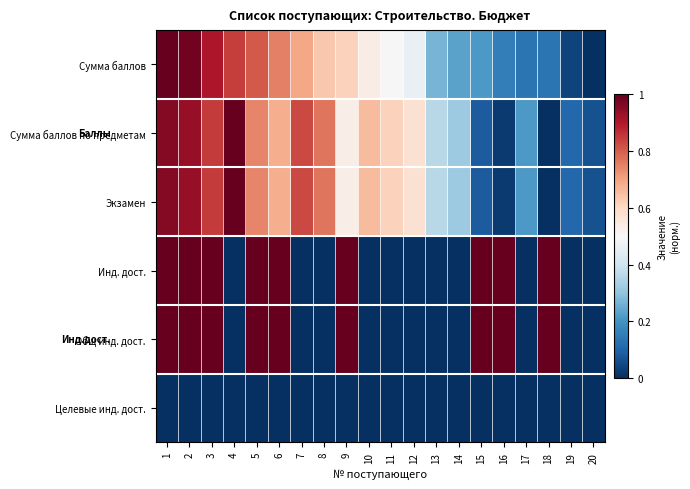

Reading left to right, what are all the values shown in this chart?

Сумма баллов: 1=1.0	2=1.0	3=0.9	4=0.8	5=0.8	6=0.8	7=0.7	8=0.6	9=0.6	10=0.5	11=0.5	12=0.5	13=0.3	14=0.2	15=0.2	16=0.2	17=0.1	18=0.1	19=0.0	20=0.0
Сумма баллов по предметам: 1=1.0	2=0.9	3=0.9	4=1.0	5=0.7	6=0.7	7=0.8	8=0.8	9=0.5	10=0.7	11=0.6	12=0.6	13=0.4	14=0.3	15=0.1	16=0.0	17=0.2	18=0.0	19=0.1	20=0.1
Экзамен: 1=1.0	2=0.9	3=0.9	4=1.0	5=0.7	6=0.7	7=0.8	8=0.8	9=0.5	10=0.7	11=0.6	12=0.6	13=0.4	14=0.3	15=0.1	16=0.0	17=0.2	18=0.0	19=0.1	20=0.1
Инд. дост.: 1=1.0	2=1.0	3=1.0	4=0.0	5=1.0	6=1.0	7=0.0	8=0.0	9=1.0	10=0.0	11=0.0	12=0.0	13=0.0	14=0.0	15=1.0	16=1.0	17=0.0	18=1.0	19=0.0	20=0.0
Общ инд. дост.: 1=1.0	2=1.0	3=1.0	4=0.0	5=1.0	6=1.0	7=0.0	8=0.0	9=1.0	10=0.0	11=0.0	12=0.0	13=0.0	14=0.0	15=1.0	16=1.0	17=0.0	18=1.0	19=0.0	20=0.0
Целевые инд. дост.: 1=0.0	2=0.0	3=0.0	4=0.0	5=0.0	6=0.0	7=0.0	8=0.0	9=0.0	10=0.0	11=0.0	12=0.0	13=0.0	14=0.0	15=0.0	16=0.0	17=0.0	18=0.0	19=0.0	20=0.0